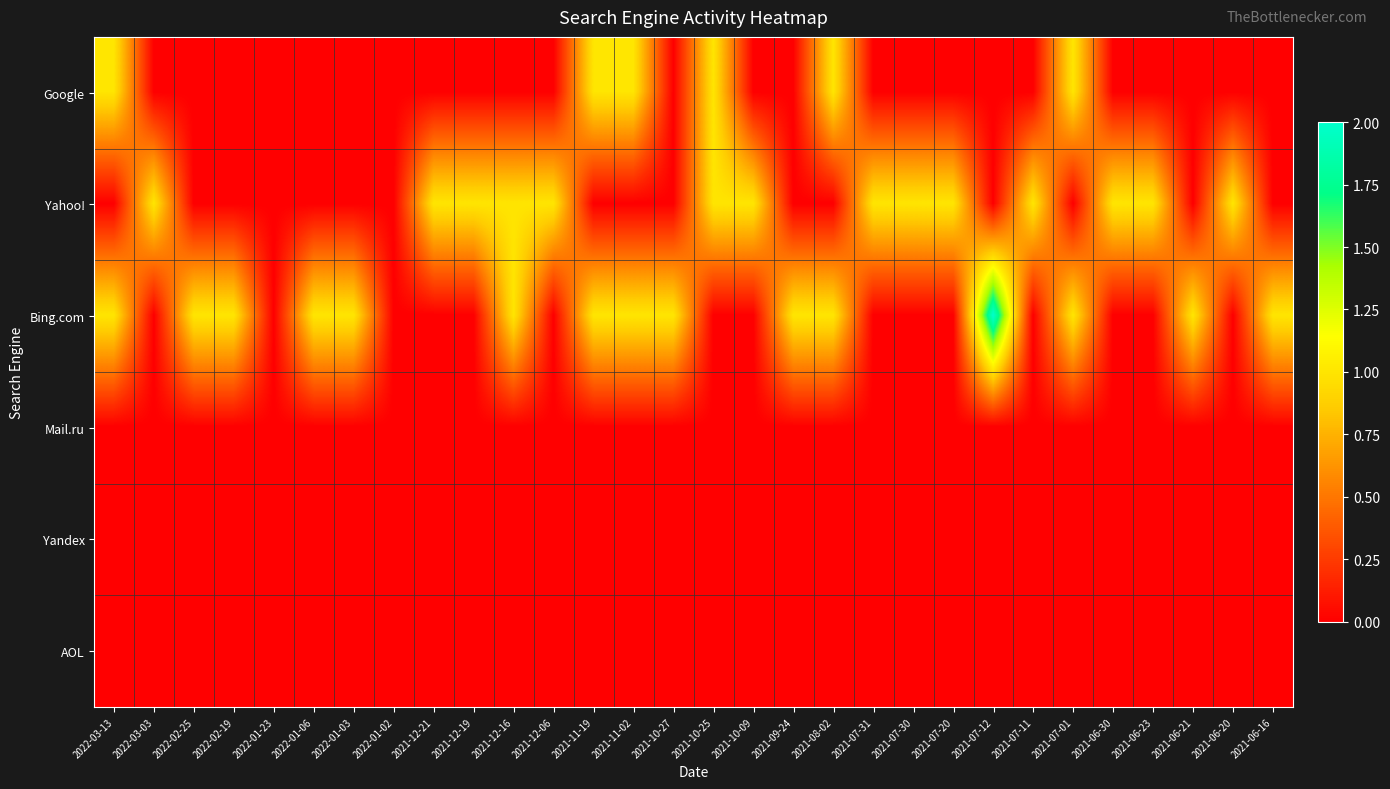

Reading left to right, transcribe all the data shown in this chart.

Google: 2022-03-13=1	2022-03-03=0	2022-02-25=0	2022-02-19=0	2022-01-23=0	2022-01-06=0	2022-01-03=0	2022-01-02=0	2021-12-21=0	2021-12-19=0	2021-12-16=0	2021-12-06=0	2021-11-19=1	2021-11-02=1	2021-10-27=0	2021-10-25=1	2021-10-09=0	2021-09-24=0	2021-08-02=1	2021-07-31=0	2021-07-30=0	2021-07-20=0	2021-07-12=0	2021-07-11=0	2021-07-01=1	2021-06-30=0	2021-06-23=0	2021-06-21=0	2021-06-20=0	2021-06-16=0
Yahoo!: 2022-03-13=0	2022-03-03=1	2022-02-25=0	2022-02-19=0	2022-01-23=0	2022-01-06=0	2022-01-03=0	2022-01-02=0	2021-12-21=1	2021-12-19=1	2021-12-16=1	2021-12-06=1	2021-11-19=0	2021-11-02=0	2021-10-27=0	2021-10-25=1	2021-10-09=1	2021-09-24=0	2021-08-02=0	2021-07-31=1	2021-07-30=1	2021-07-20=1	2021-07-12=0	2021-07-11=1	2021-07-01=0	2021-06-30=1	2021-06-23=1	2021-06-21=0	2021-06-20=1	2021-06-16=0
Bing.com: 2022-03-13=1	2022-03-03=0	2022-02-25=1	2022-02-19=1	2022-01-23=0	2022-01-06=1	2022-01-03=1	2022-01-02=0	2021-12-21=0	2021-12-19=0	2021-12-16=1	2021-12-06=0	2021-11-19=1	2021-11-02=1	2021-10-27=1	2021-10-25=0	2021-10-09=0	2021-09-24=1	2021-08-02=1	2021-07-31=0	2021-07-30=0	2021-07-20=0	2021-07-12=2	2021-07-11=0	2021-07-01=1	2021-06-30=0	2021-06-23=0	2021-06-21=1	2021-06-20=0	2021-06-16=1
Mail.ru: 2022-03-13=0	2022-03-03=0	2022-02-25=0	2022-02-19=0	2022-01-23=0	2022-01-06=0	2022-01-03=0	2022-01-02=0	2021-12-21=0	2021-12-19=0	2021-12-16=0	2021-12-06=0	2021-11-19=0	2021-11-02=0	2021-10-27=0	2021-10-25=0	2021-10-09=0	2021-09-24=0	2021-08-02=0	2021-07-31=0	2021-07-30=0	2021-07-20=0	2021-07-12=0	2021-07-11=0	2021-07-01=0	2021-06-30=0	2021-06-23=0	2021-06-21=0	2021-06-20=0	2021-06-16=0
Yandex: 2022-03-13=0	2022-03-03=0	2022-02-25=0	2022-02-19=0	2022-01-23=0	2022-01-06=0	2022-01-03=0	2022-01-02=0	2021-12-21=0	2021-12-19=0	2021-12-16=0	2021-12-06=0	2021-11-19=0	2021-11-02=0	2021-10-27=0	2021-10-25=0	2021-10-09=0	2021-09-24=0	2021-08-02=0	2021-07-31=0	2021-07-30=0	2021-07-20=0	2021-07-12=0	2021-07-11=0	2021-07-01=0	2021-06-30=0	2021-06-23=0	2021-06-21=0	2021-06-20=0	2021-06-16=0
AOL: 2022-03-13=0	2022-03-03=0	2022-02-25=0	2022-02-19=0	2022-01-23=0	2022-01-06=0	2022-01-03=0	2022-01-02=0	2021-12-21=0	2021-12-19=0	2021-12-16=0	2021-12-06=0	2021-11-19=0	2021-11-02=0	2021-10-27=0	2021-10-25=0	2021-10-09=0	2021-09-24=0	2021-08-02=0	2021-07-31=0	2021-07-30=0	2021-07-20=0	2021-07-12=0	2021-07-11=0	2021-07-01=0	2021-06-30=0	2021-06-23=0	2021-06-21=0	2021-06-20=0	2021-06-16=0